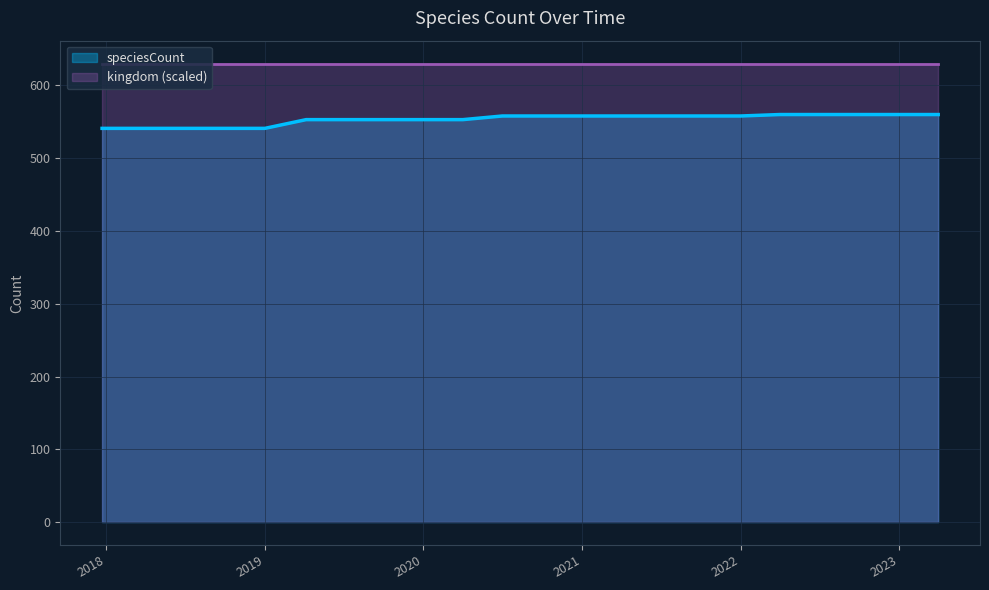

Rank the series by their maximum value, from lowest to highest.

speciesCount, kingdom (scaled)